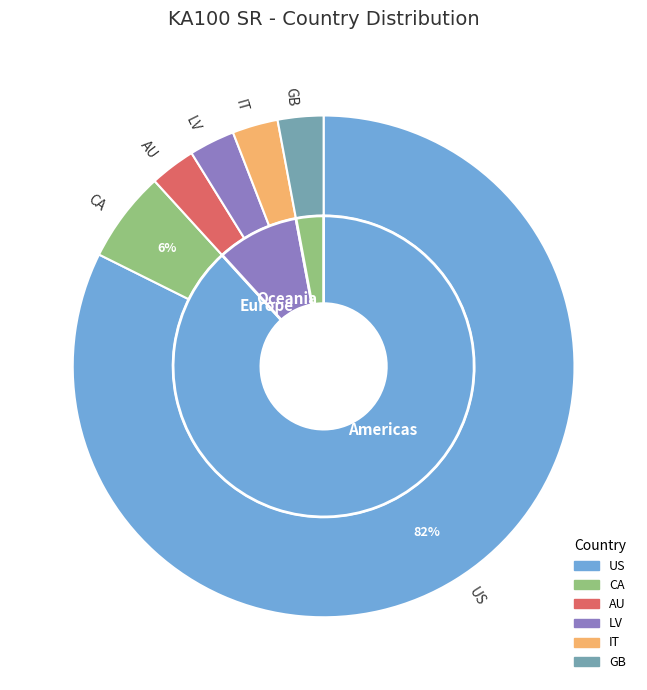

Which slice represents more than half of the pie?

US